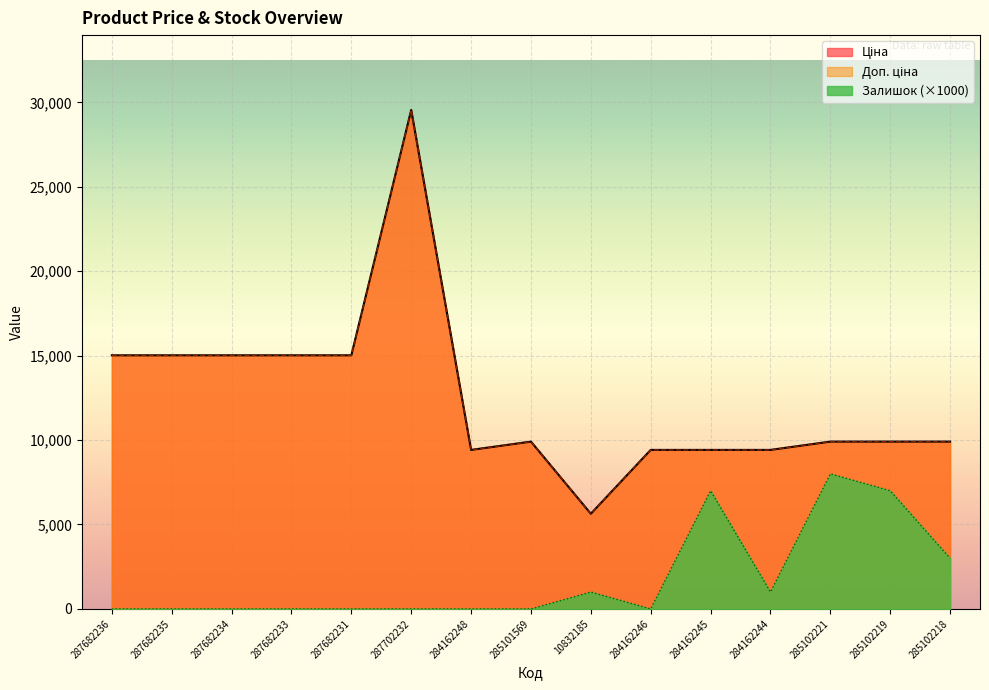

Which series has the largest range (max minus min)?

Ціна